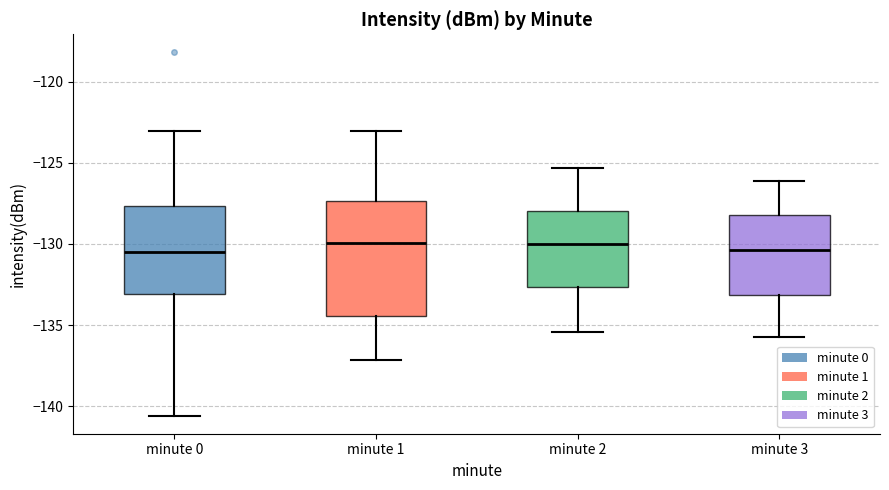

Where is the lower edge of the box for minute 3 on the y-axis? The values are not printed on the chart, so give them approximately, as read against the axis.

-133.0